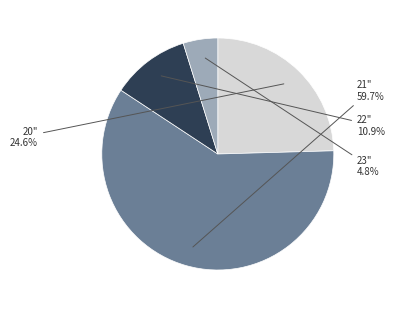

To the nearest percent, what is the difference between the largest and smallest slice percentages?

55%